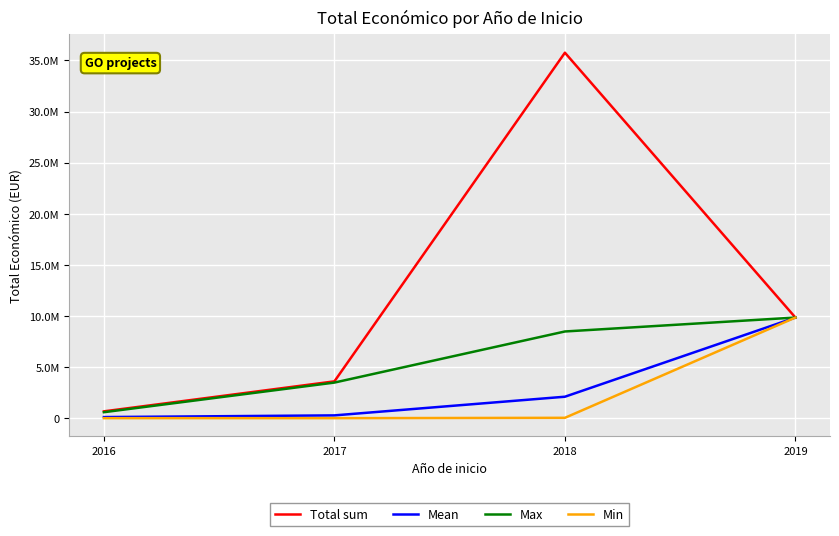

Does the chart have visible grid lines?

Yes